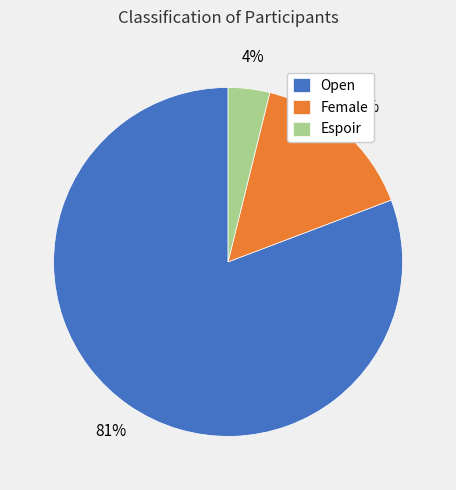

True or false: Female accounts for 22% of the total.

False